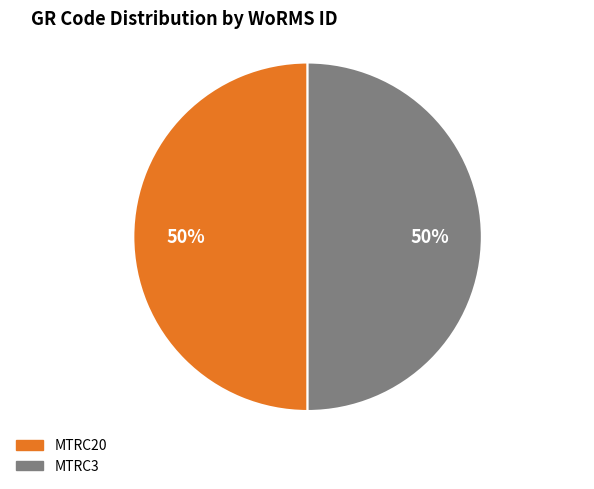

Count the number of slices in the pie.

2